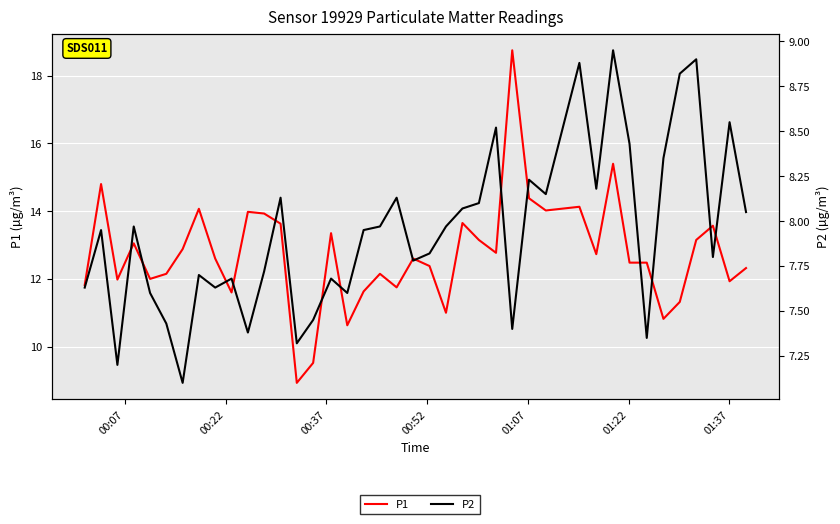

Is it true that P1 equals 2.5 at 20?

False